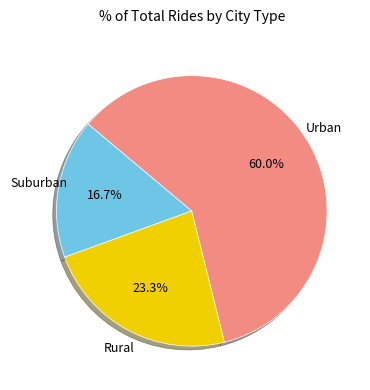

Count the number of slices in the pie.

3